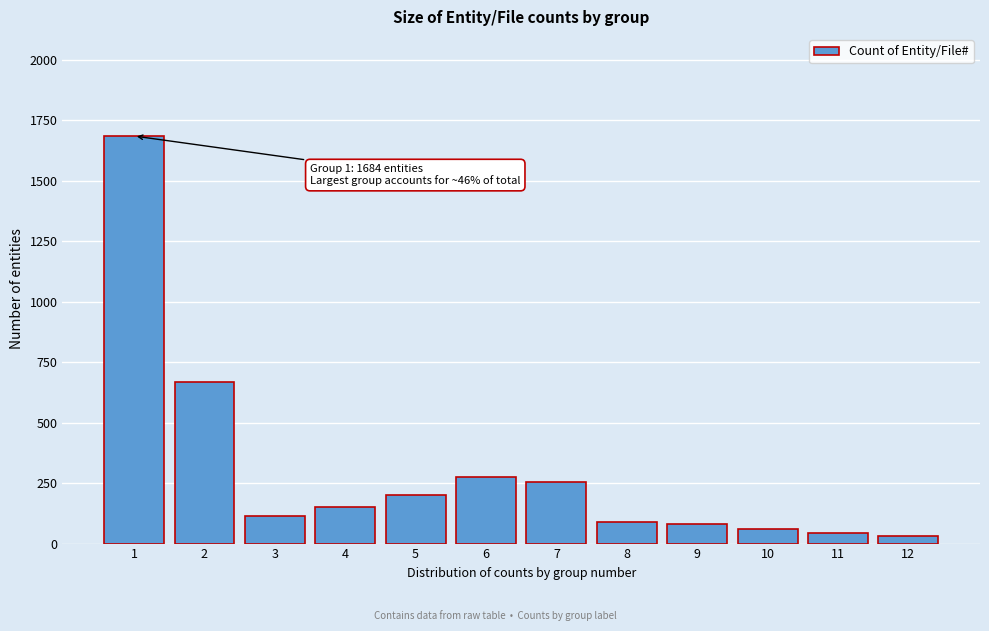

Reading right to left, what are all the values shown in this chart?

30	45	60	80	91	256	274	202	151	113	667	1684